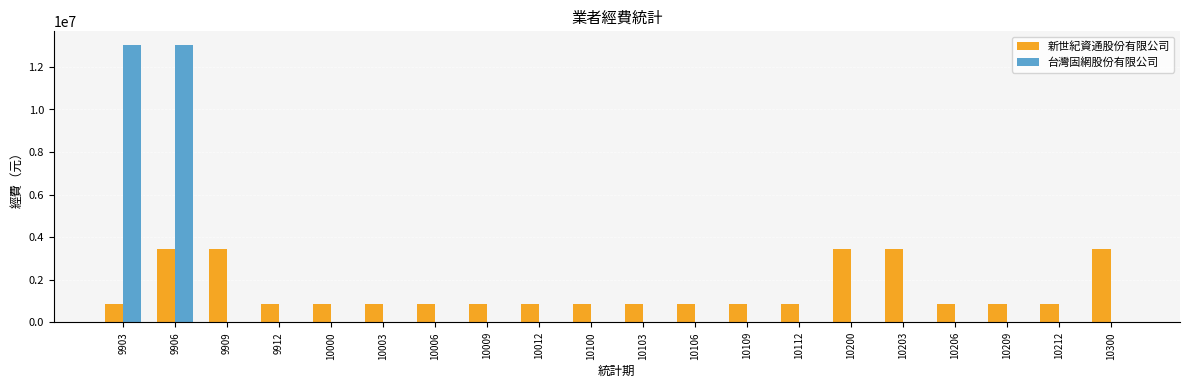

The value of 新世紀資通股份有限公司 at 10003 is 207452. True or false?

False